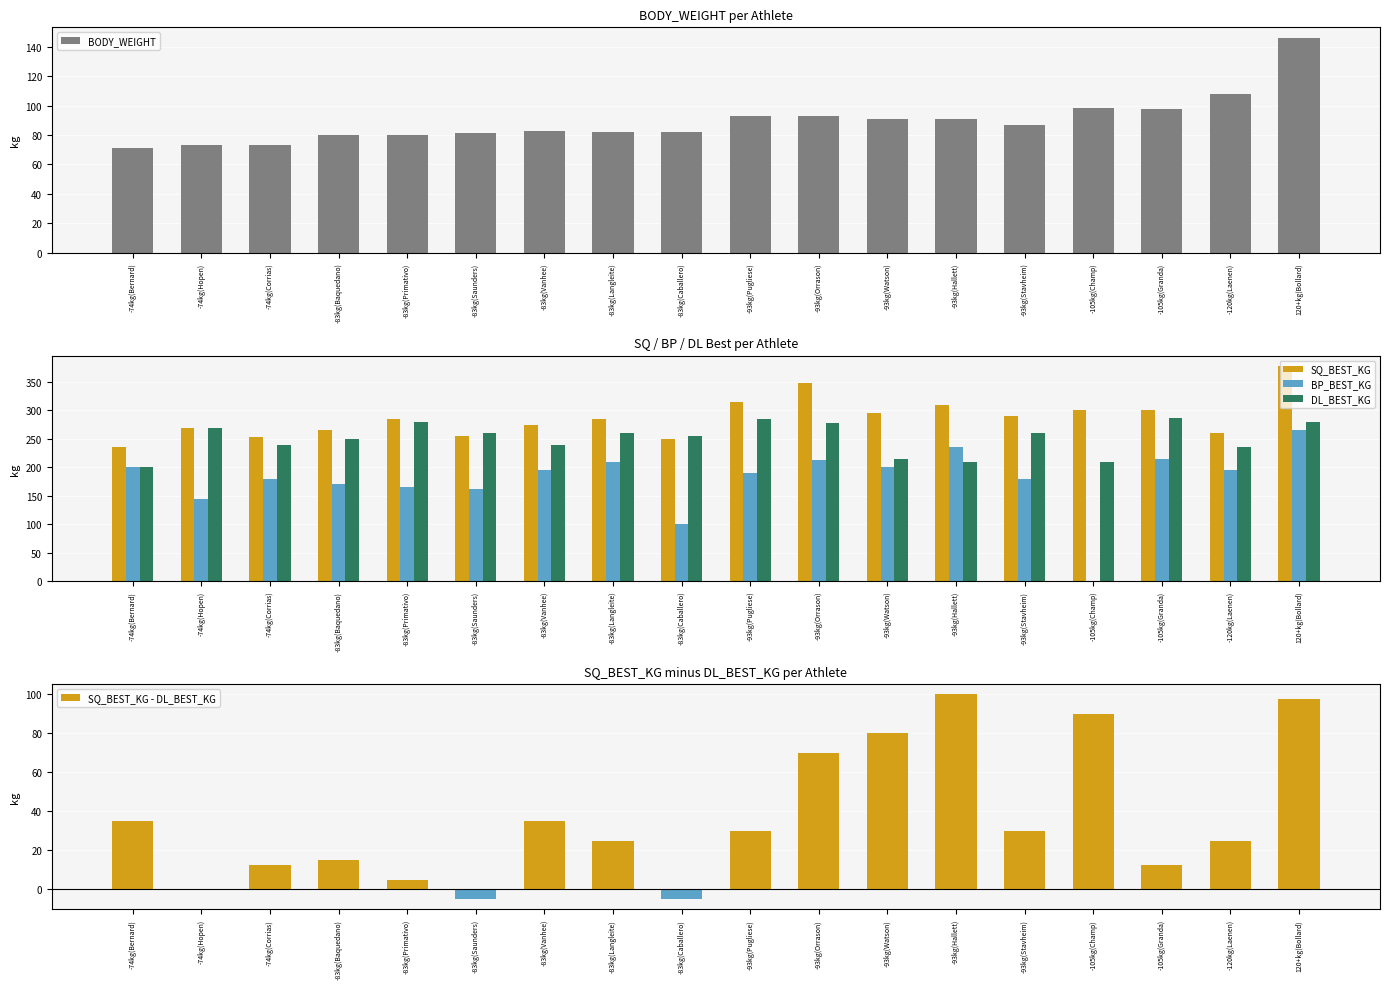

What is the greatest value displayed?

377.5